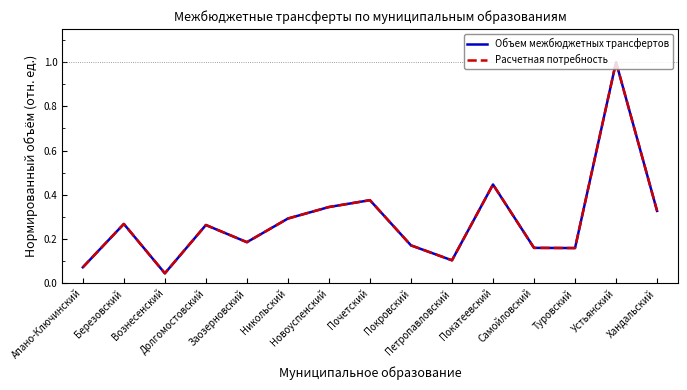

True or false: Расчетная потребность and Объем межбюджетных трансфертов intersect in this chart.

False